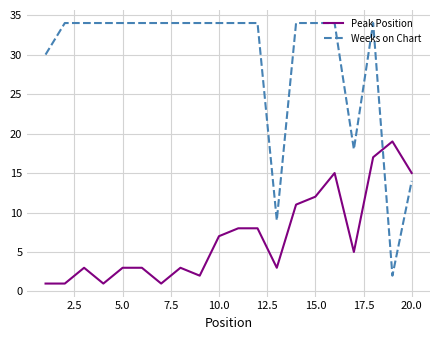

What is the greatest value displayed?

34